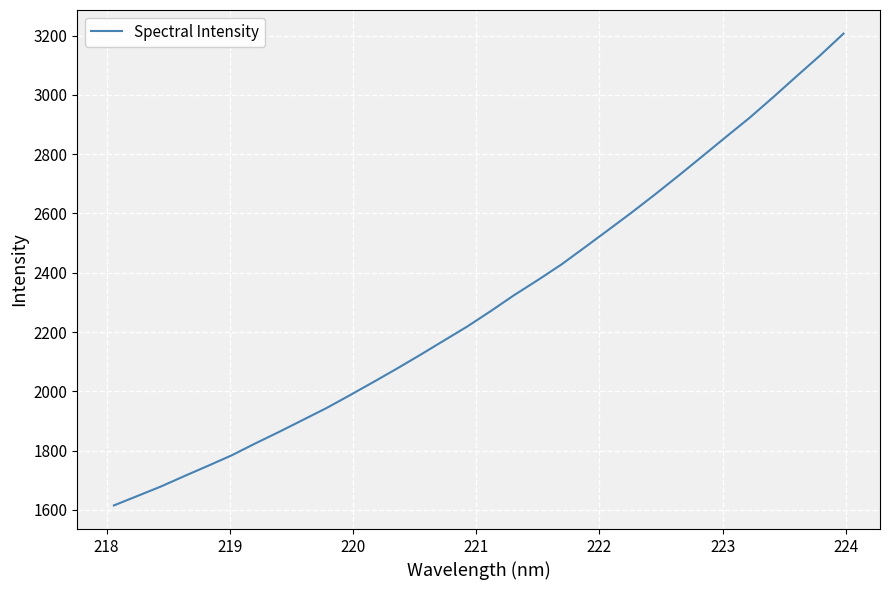

What is the difference between the maximum and minimum values?

1591.9